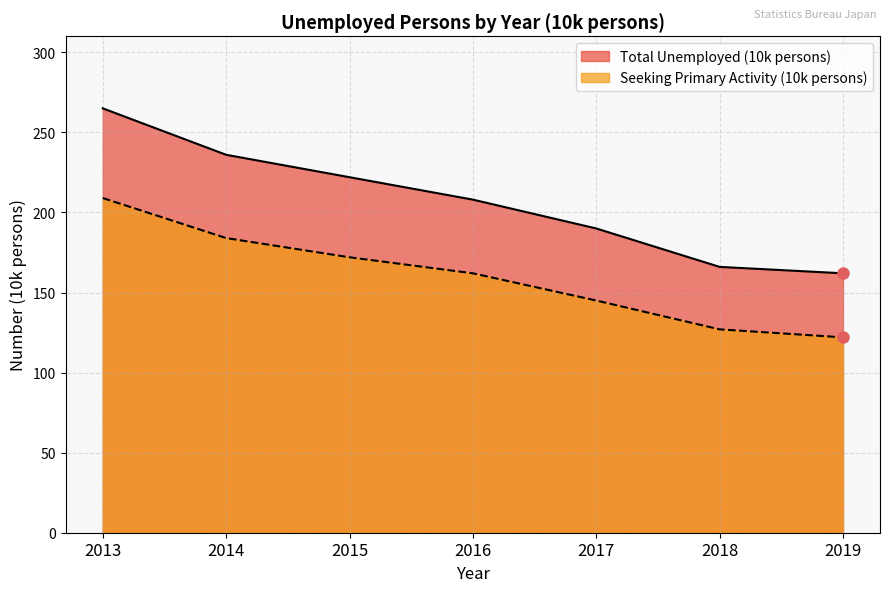

True or false: Total Unemployed (10k persons) has more than 2 interior local peaks.

False